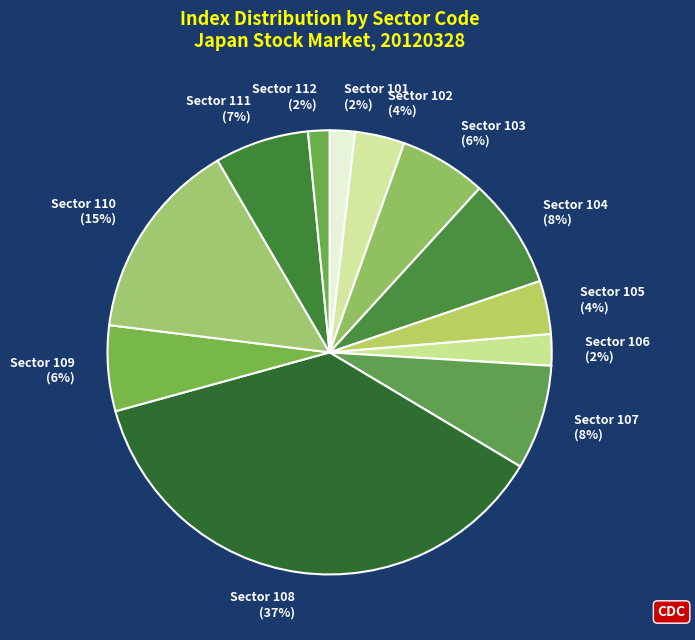

Which has a higher value, Sector 101 (2%) or Sector 110 (15%)?

Sector 110 (15%)